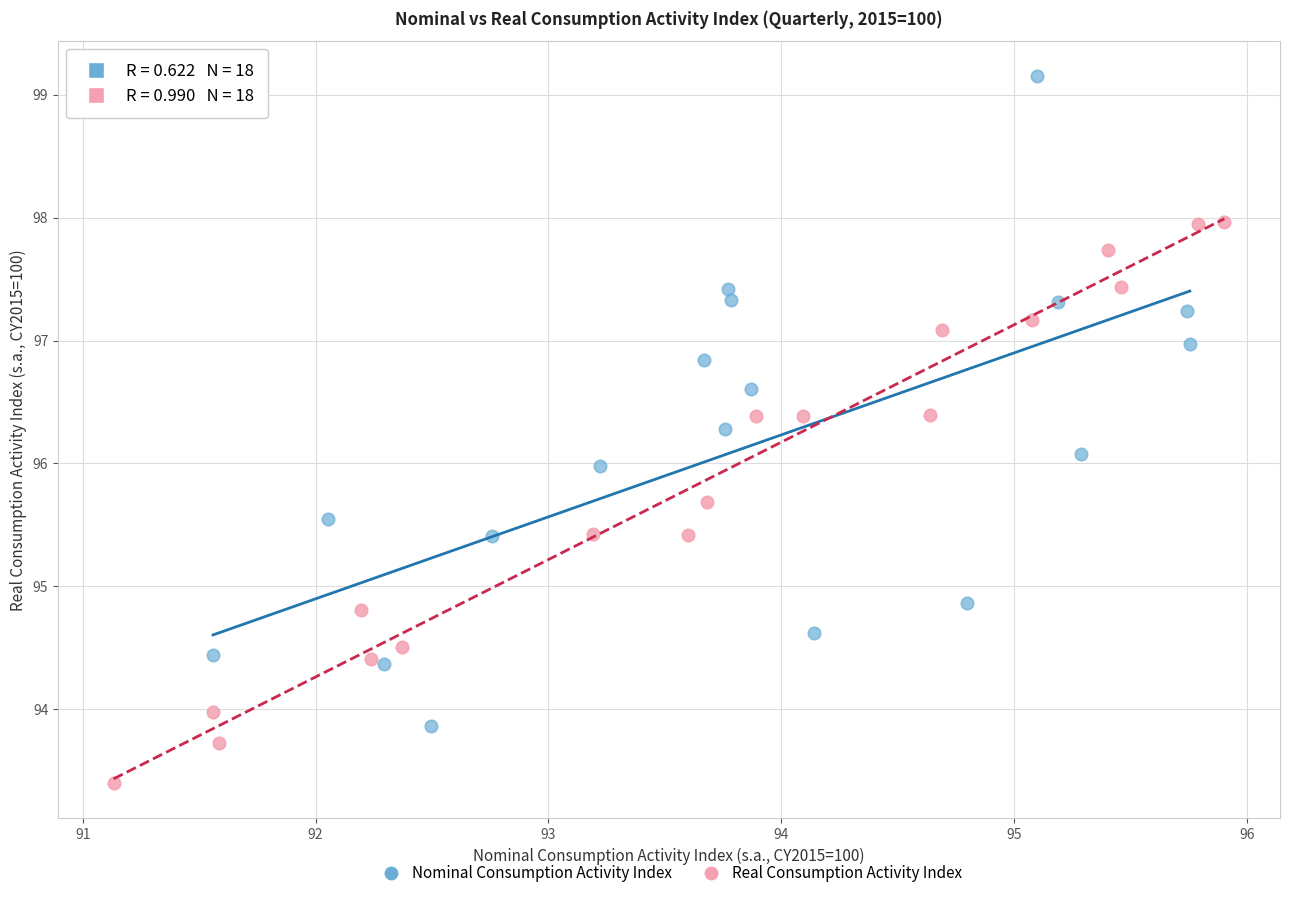

Which series reaches the maximum Y coordinate?

Nominal Consumption Activity Index